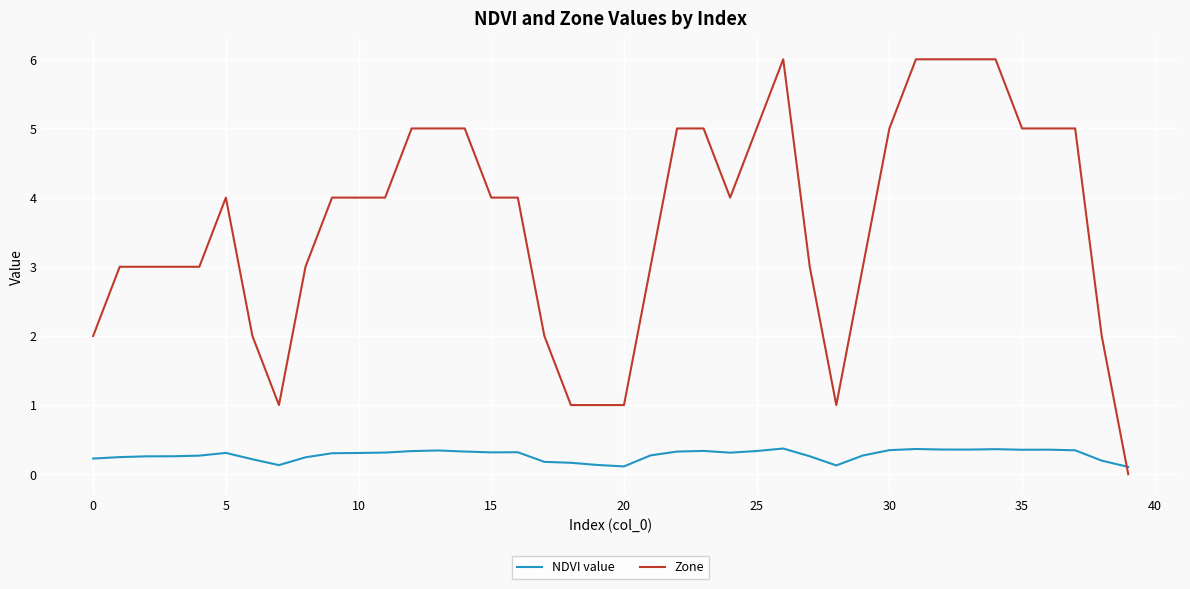

What is the maximum value shown in the chart?

6.0